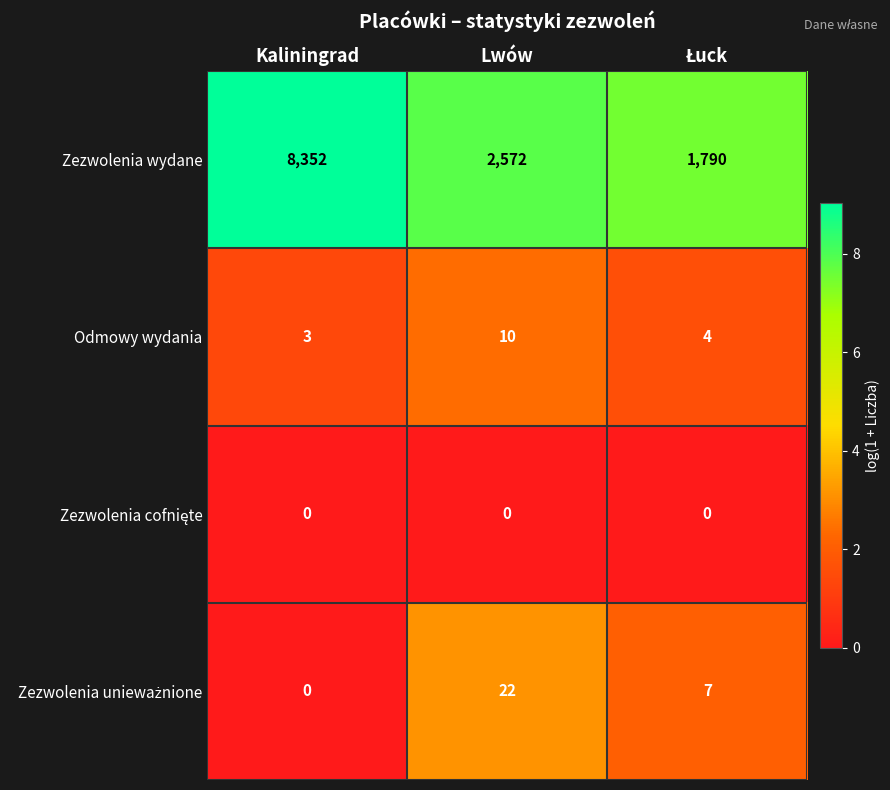

At which label does Odmowy wydania reach its minimum?

Kaliningrad